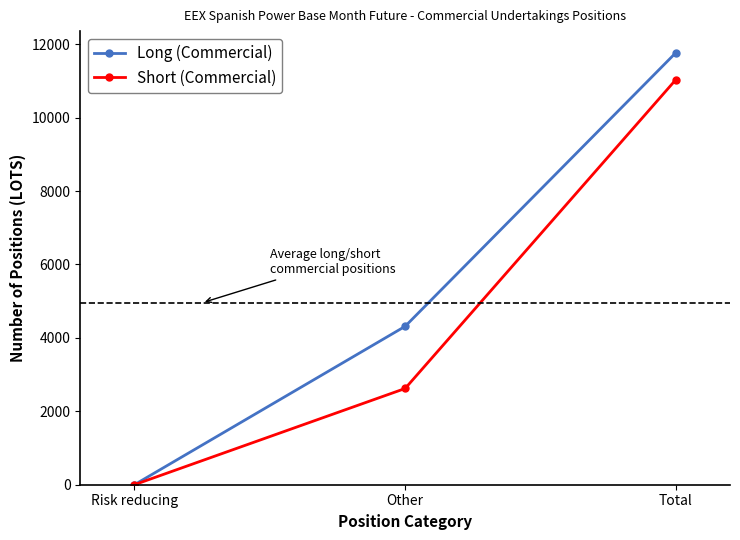

Is it true that Short (Commercial) equals 2621.0 at Other?

True